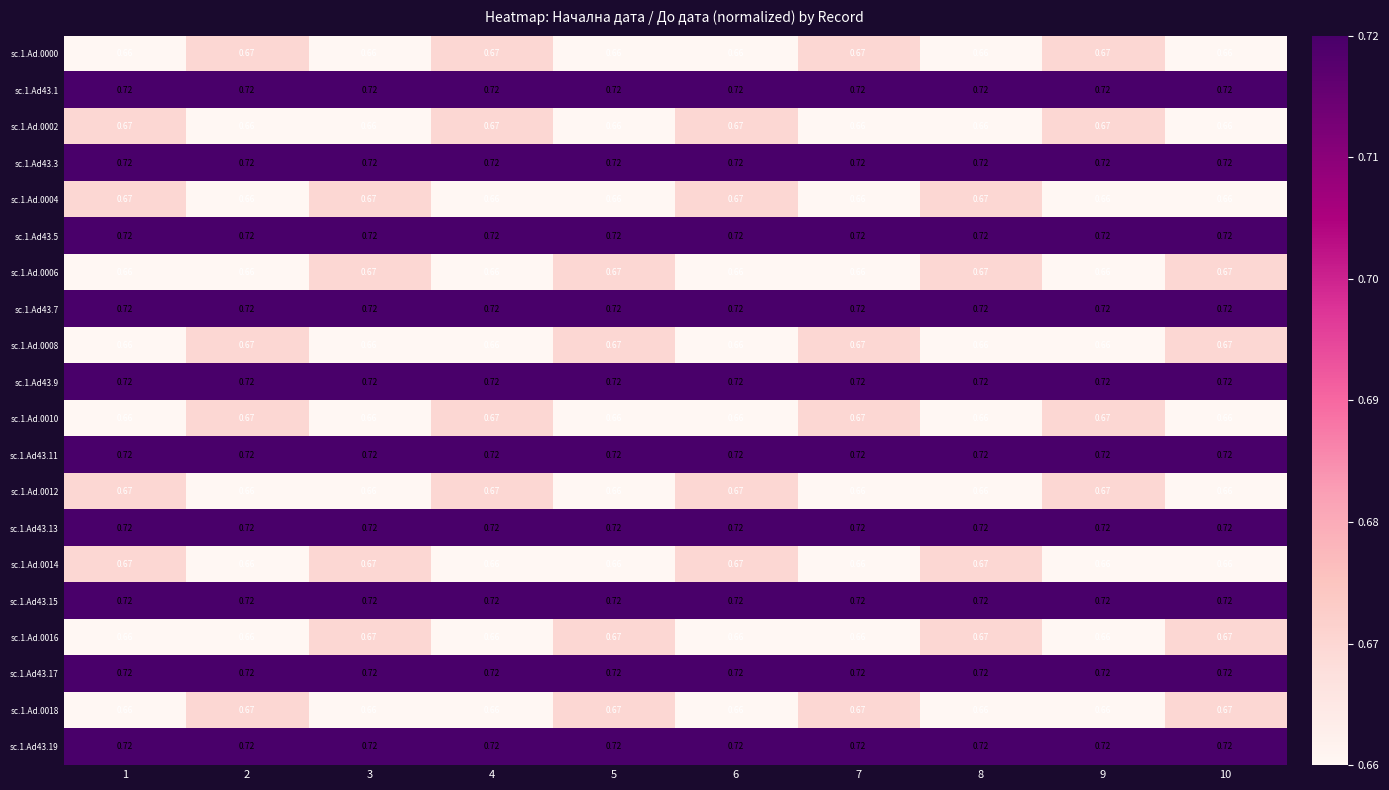

Is the value of sc.1.Ad.0018 at 5 greater than the value of sc.1.Ad43.17 at 10?

No